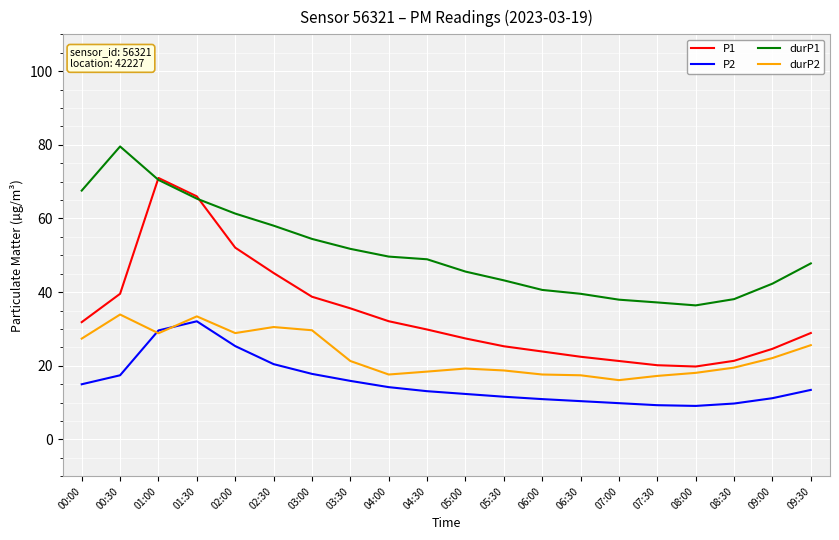

Which series has the largest range (max minus min)?

P1